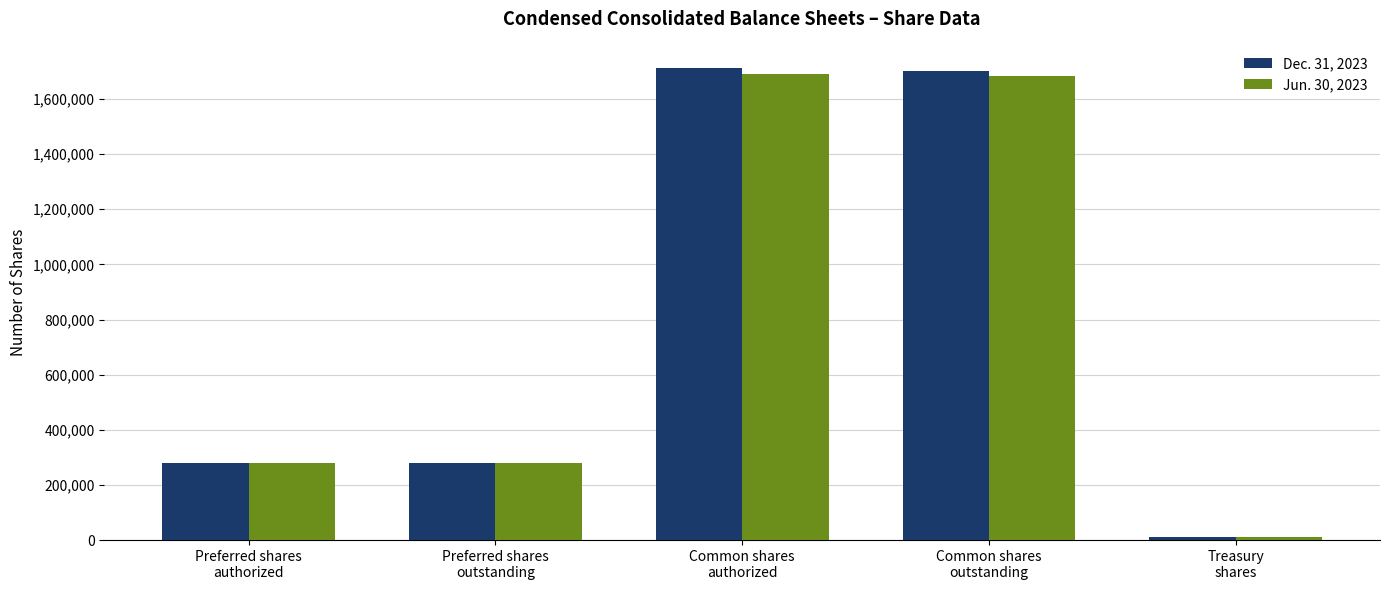

What is the value of the Dec. 31, 2023 bar at the 2nd from the left?

280898